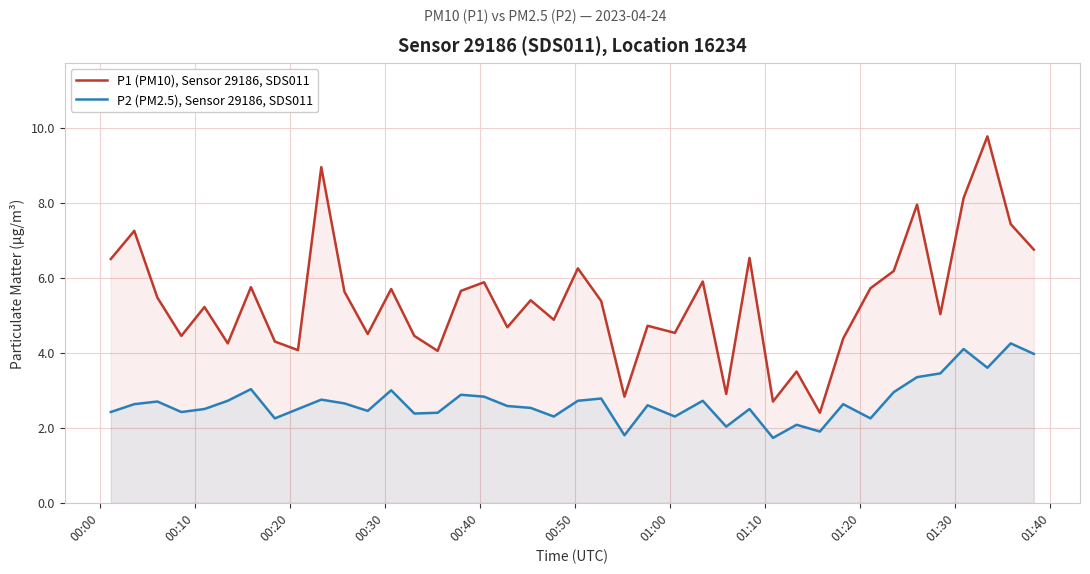

List the series in order of their peak value, highest first.

P1 (PM10), Sensor 29186, SDS011, P2 (PM2.5), Sensor 29186, SDS011